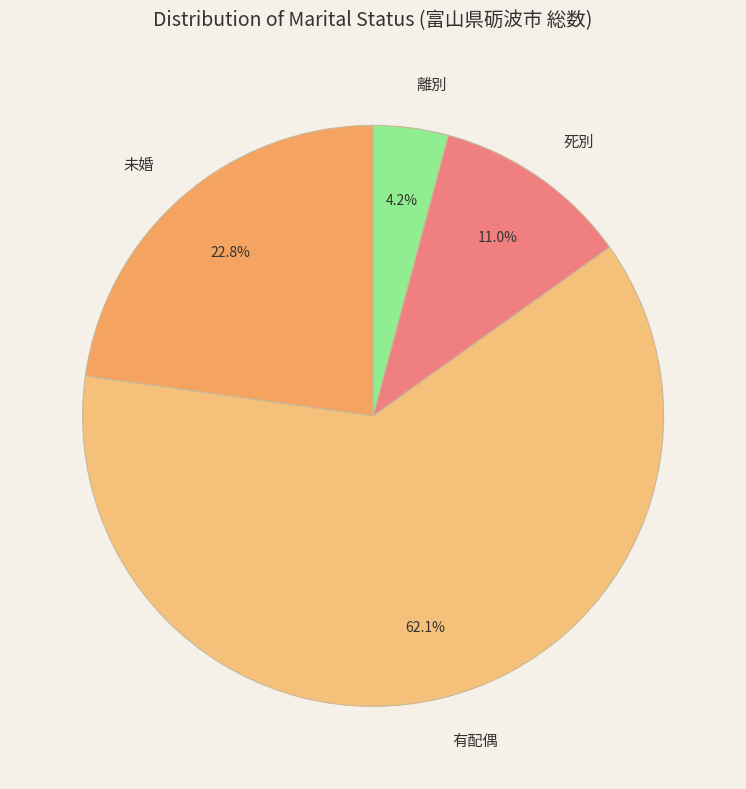

Does 有配偶 represent more than half of the total?

Yes